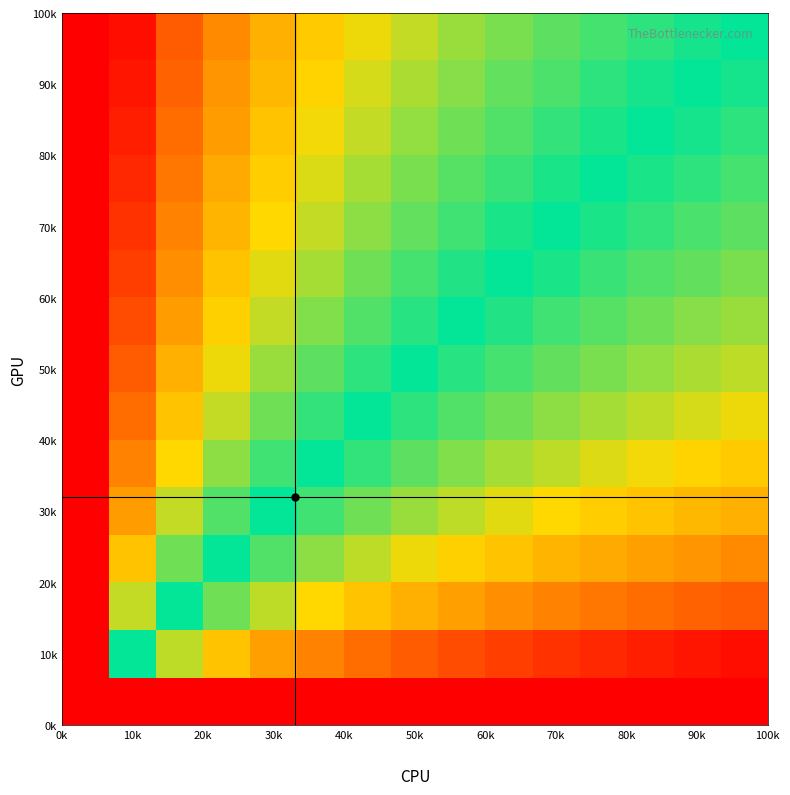

What is the minimum value shown in the chart?

-19.9